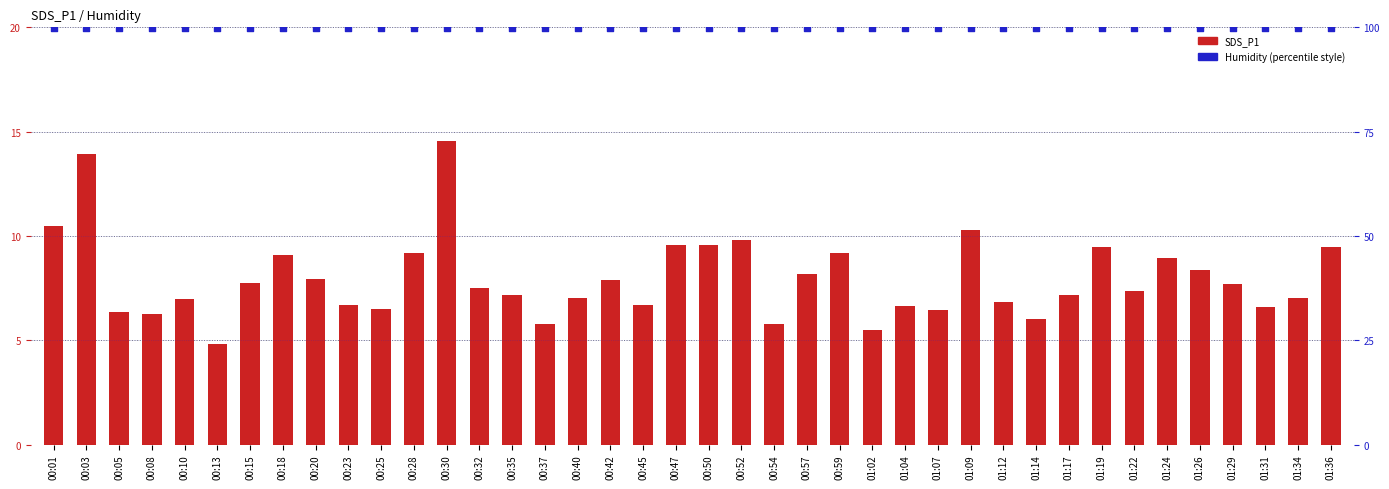

At which category is the sum across all series the highest?

00:30